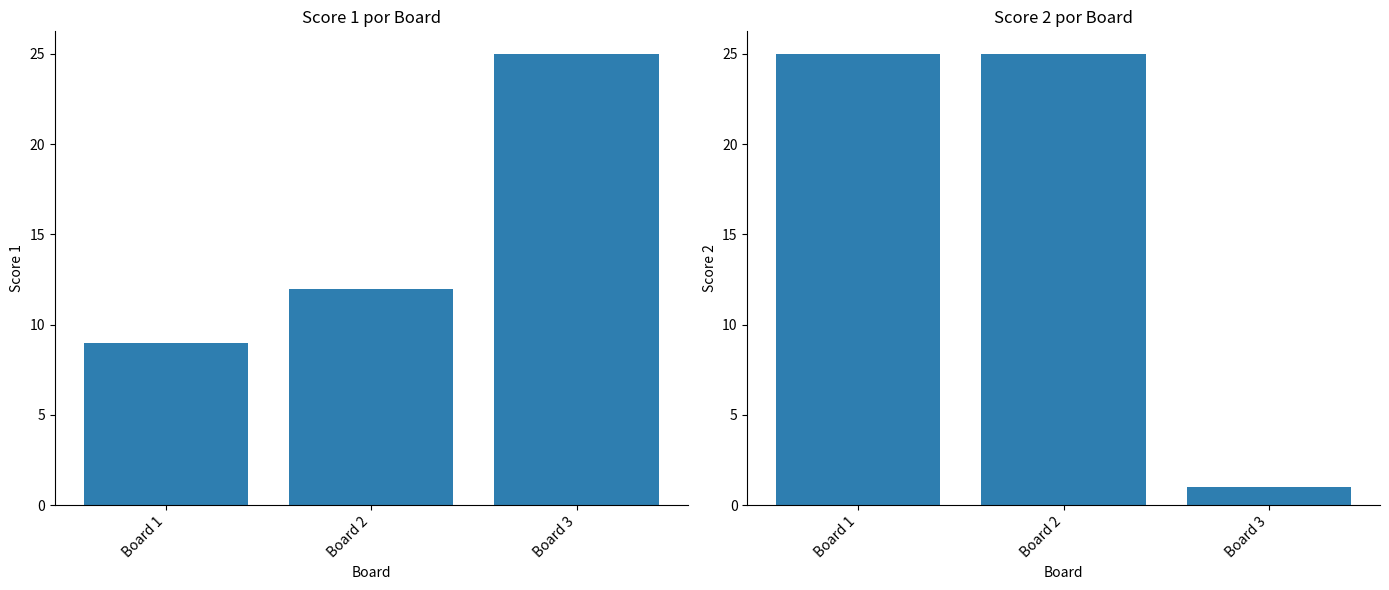

List the series in order of their peak value, lowest first.

Score 1, Score 2